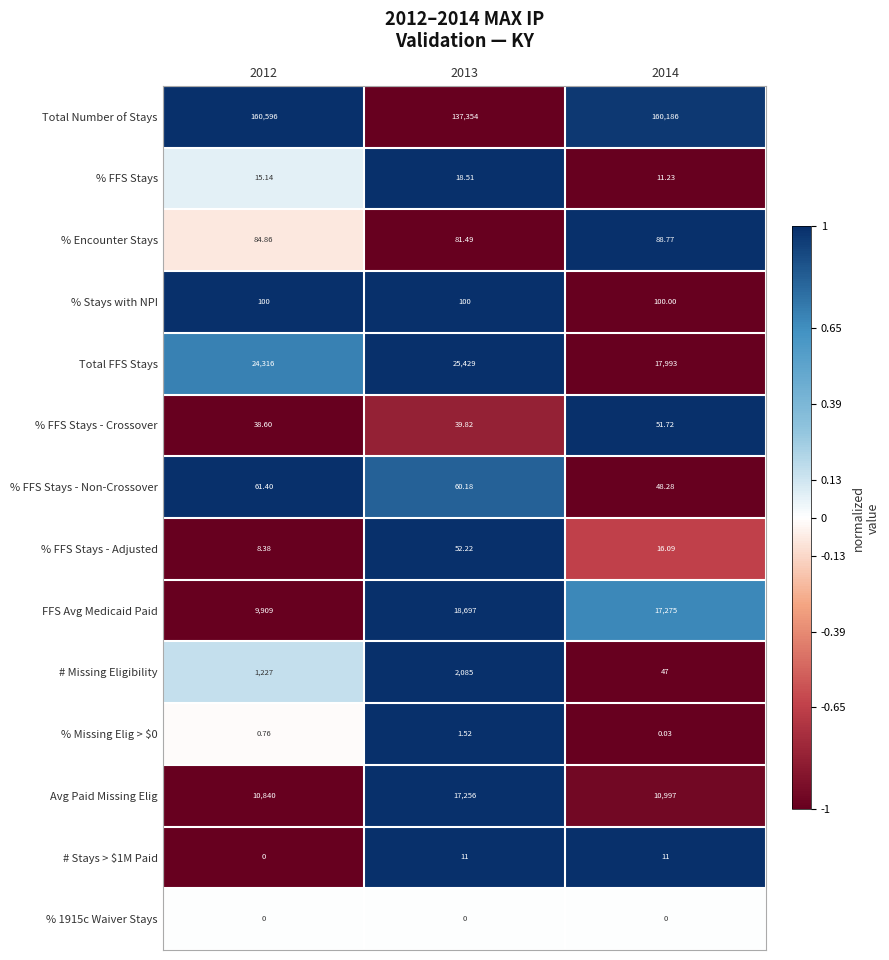

Which series has the widest spread of values?

Total Number of Stays